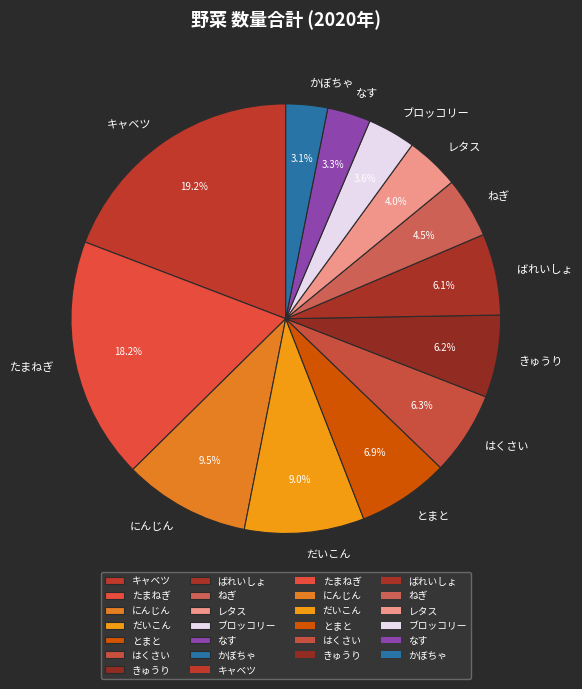

Count the number of slices in the pie.

13